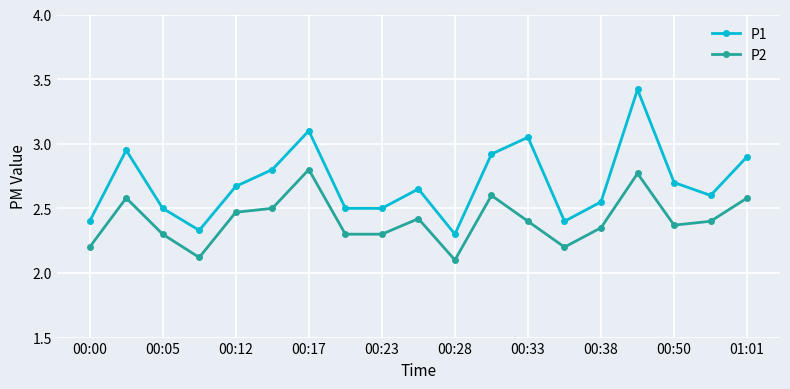

How many interior local peaks does the P2 series have?

5